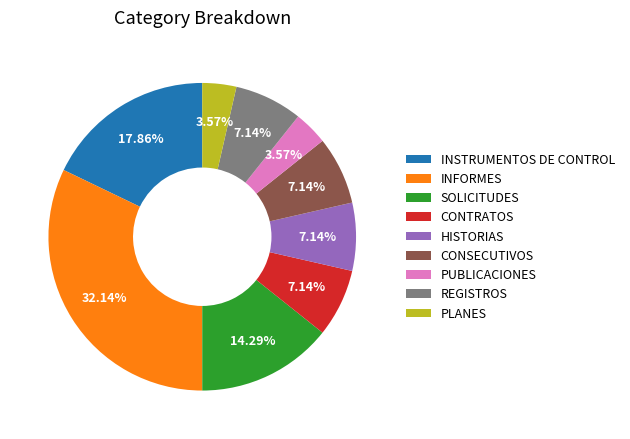

Is there any slice that represents more than half of the pie?

No